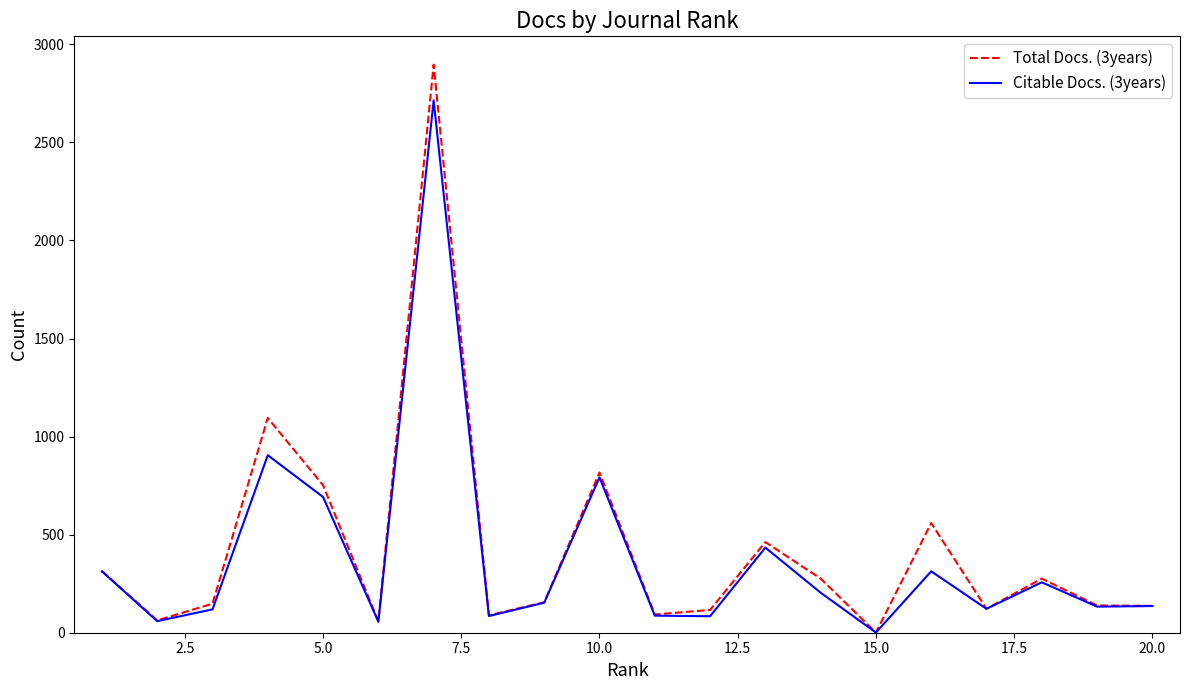

Which series has the widest spread of values?

Total Docs. (3years)